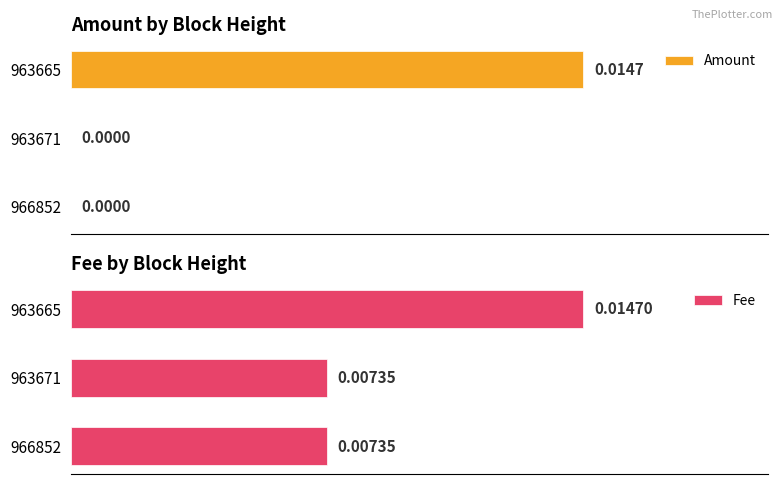

List the series in order of their overall mean, lowest first.

Amount, Fee